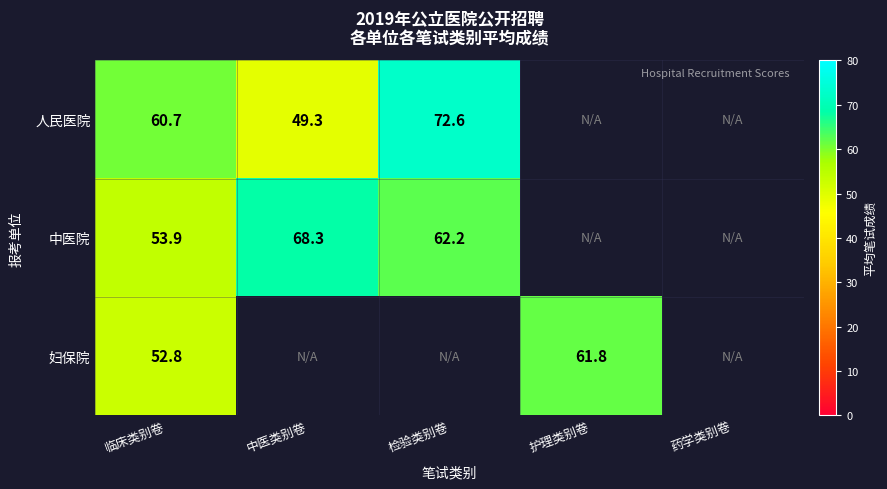

At which category does the chart reach its minimum across all series?

中医类别卷